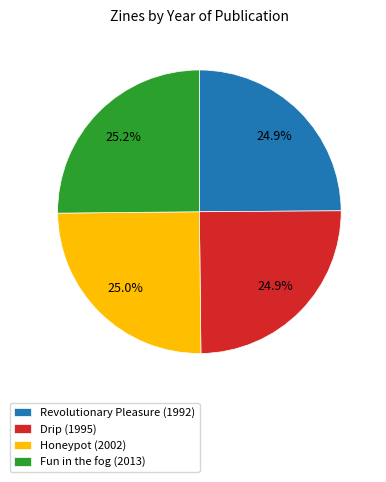

Approximately how many times larger is the value at Revolutionary Pleasure (1992) compared to Fun in the fog (2013)?

1.0